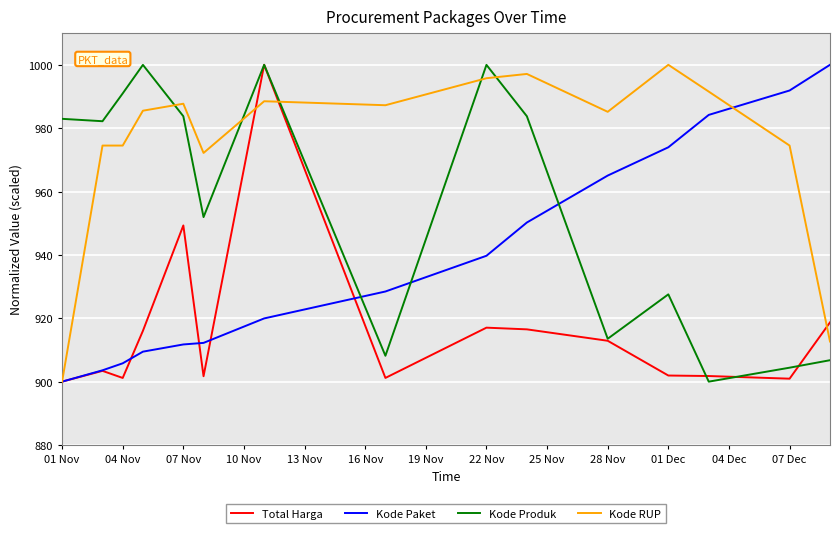

Which series ends up on top after the final intersection of Kode RUP and Kode Produk?

Kode RUP